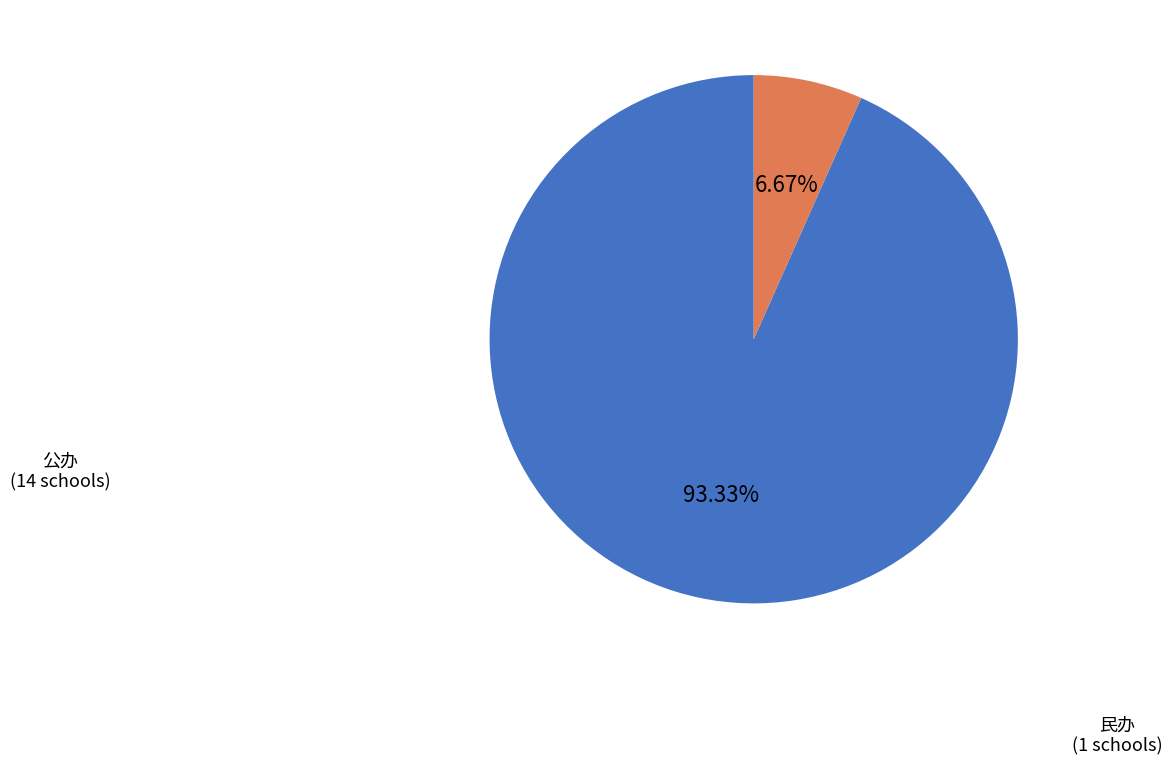

Is there a majority slice in this chart?

Yes